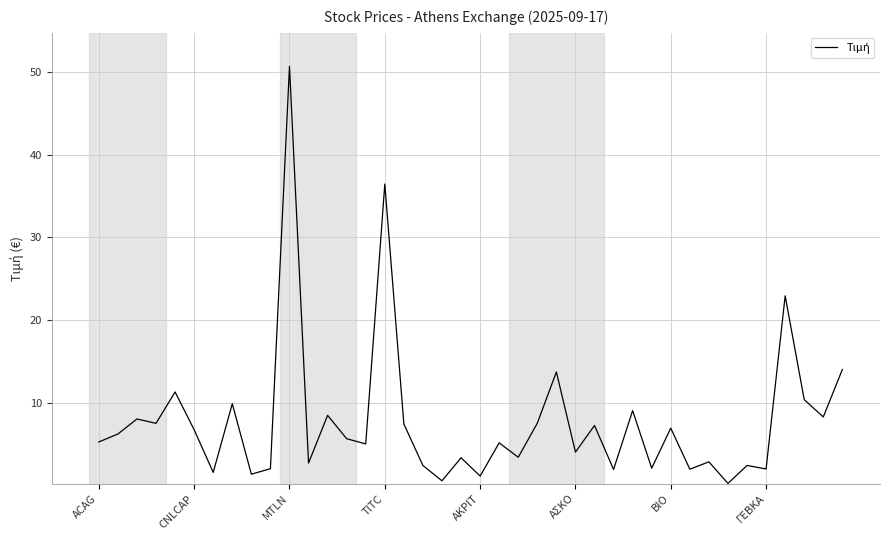

What is the maximum value shown in the chart?

50.7